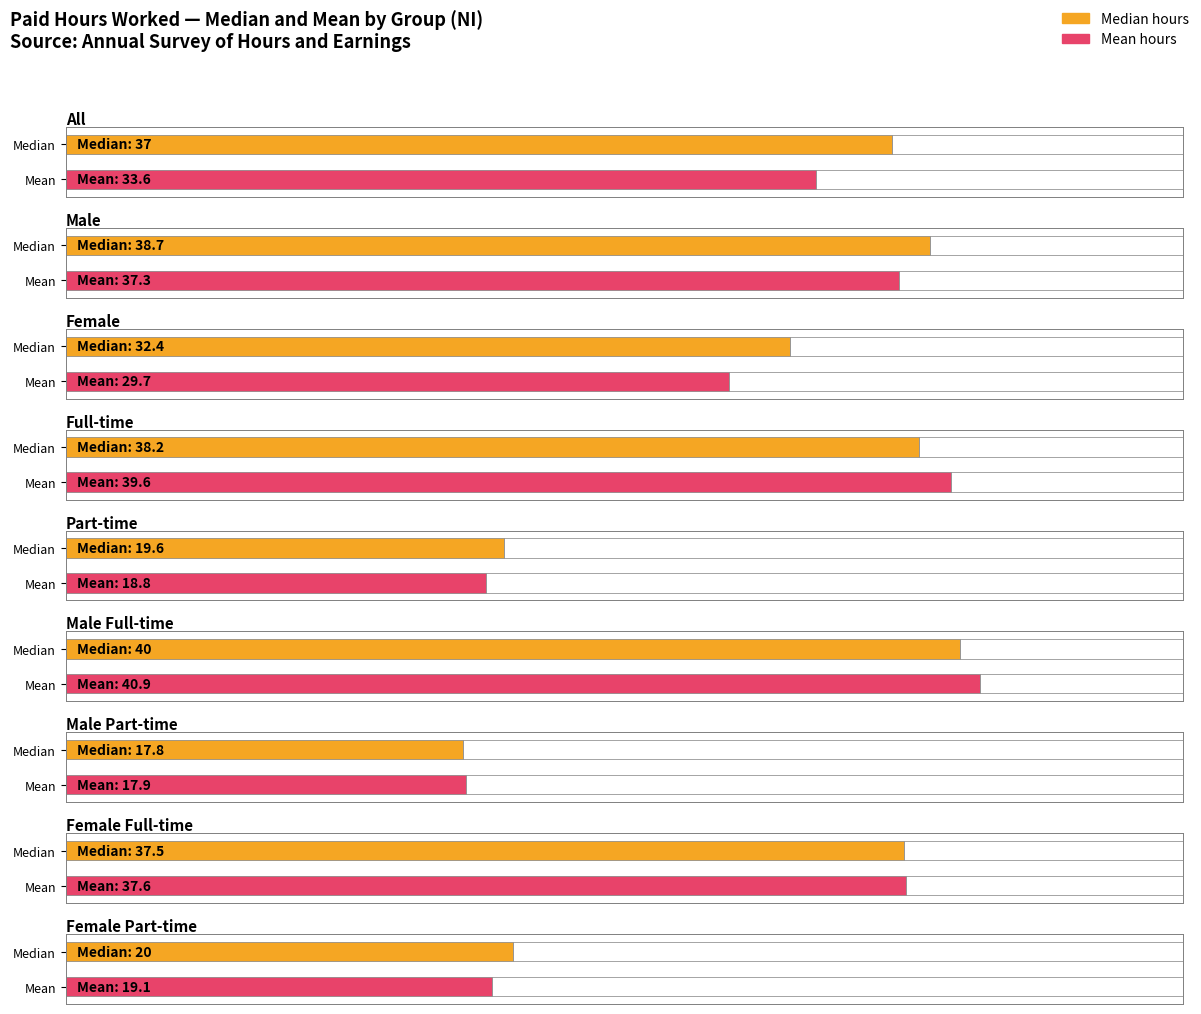

What is the sum of all mean values?

274.5